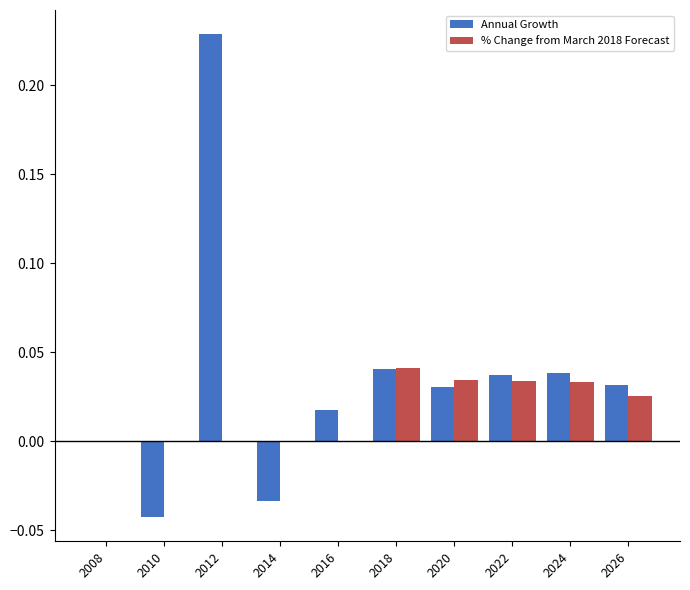

Does the chart contain stacked bars?

No